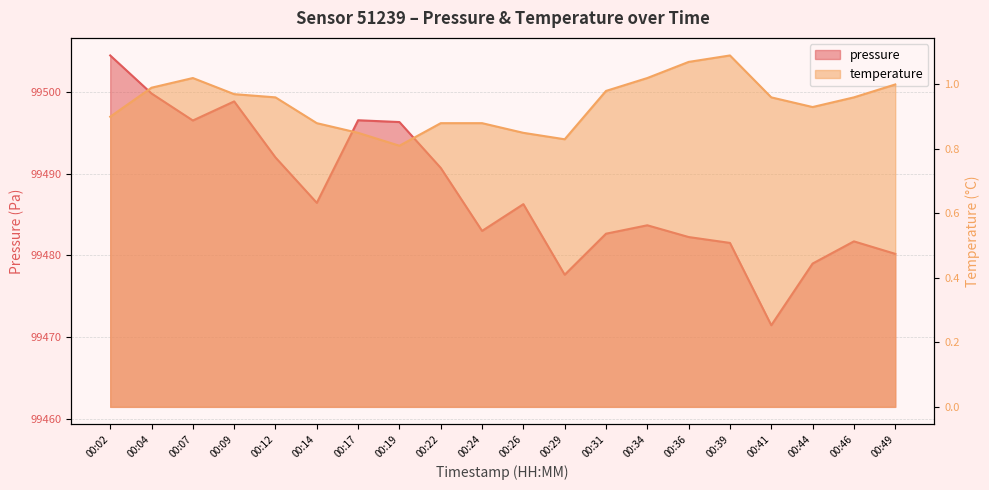

What is the difference between the maximum and minimum values in the pressure series?

33.1